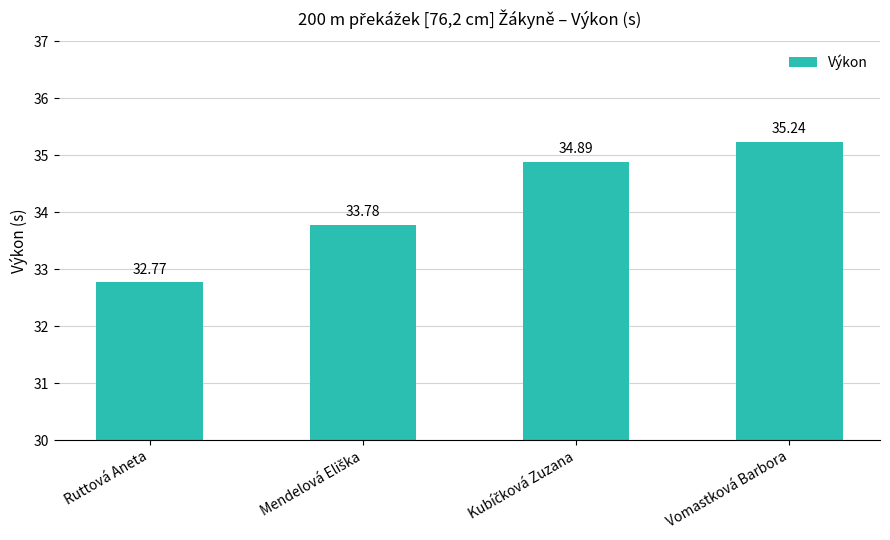

Reading left to right, transcribe all the data shown in this chart.

32.8	33.8	34.9	35.2